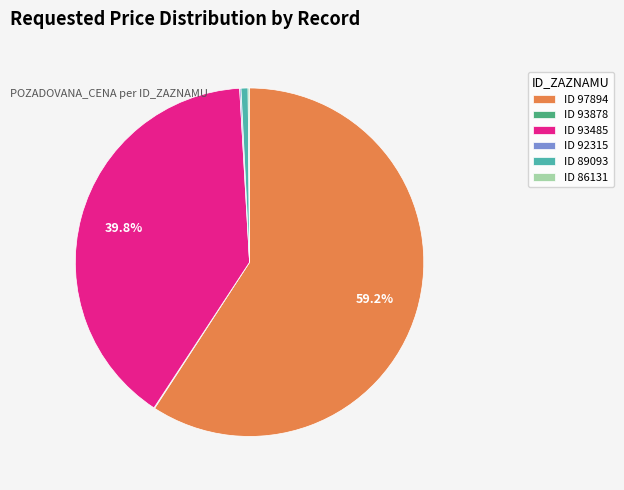

Is there any slice that represents more than half of the pie?

Yes